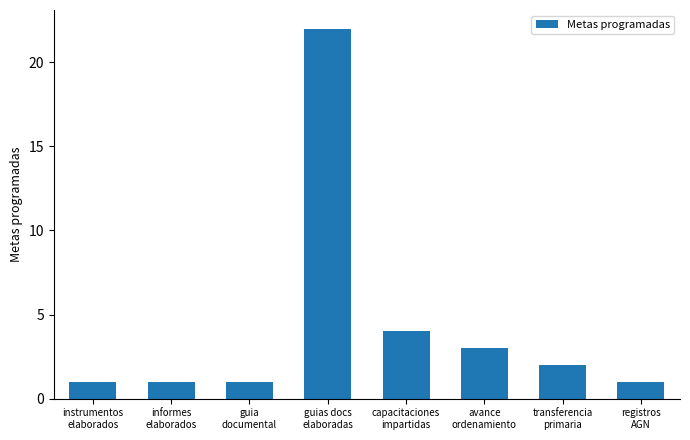

What is the value of the 7th bar from the left?

2